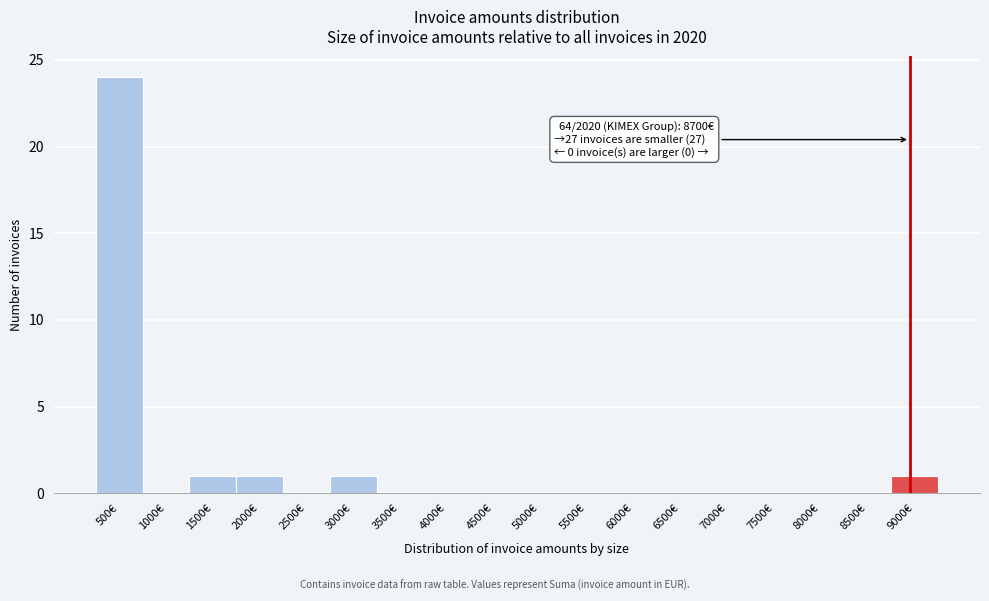

Reading right to left, what are all the values shown in this chart?

9000€=1	8500€=0	8000€=0	7500€=0	7000€=0	6500€=0	6000€=0	5500€=0	5000€=0	4500€=0	4000€=0	3500€=0	3000€=1	2500€=0	2000€=1	1500€=1	1000€=0	500€=24